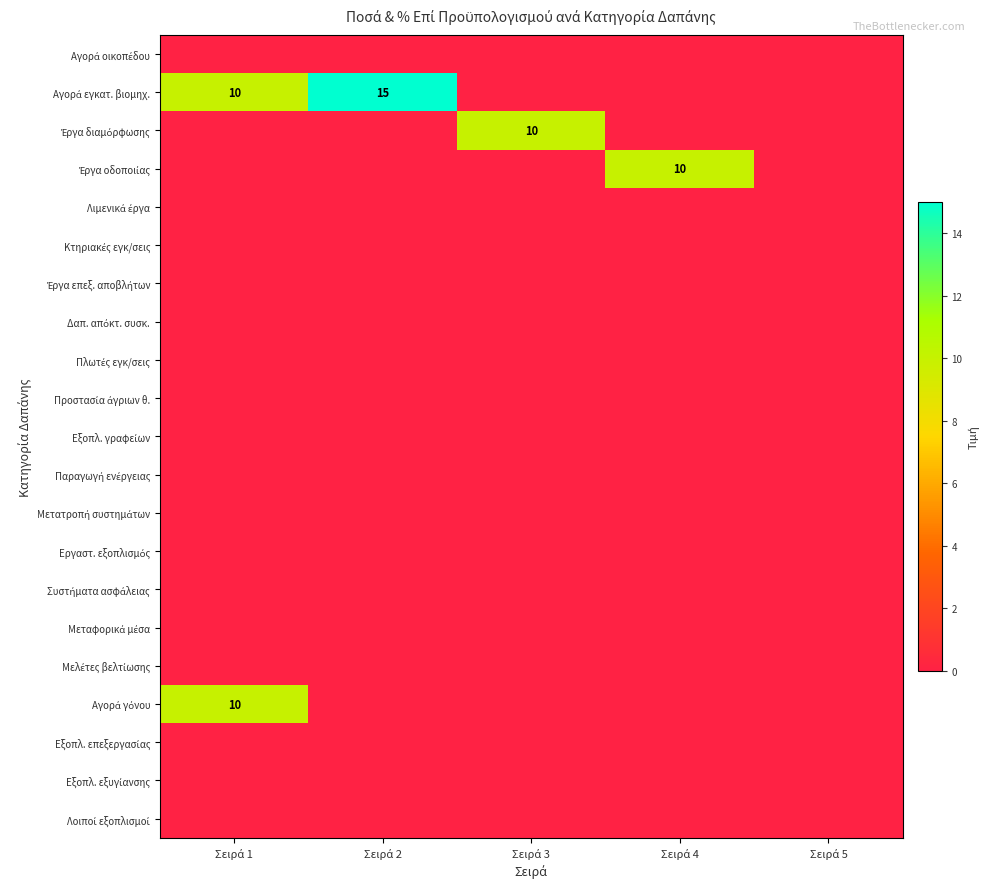

Count the number of categories in the chart.

5